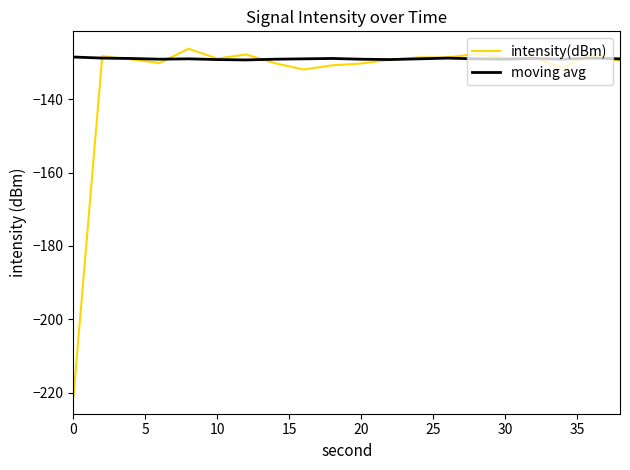

What is the sum of all intensity(dBm) values?

-2675.0